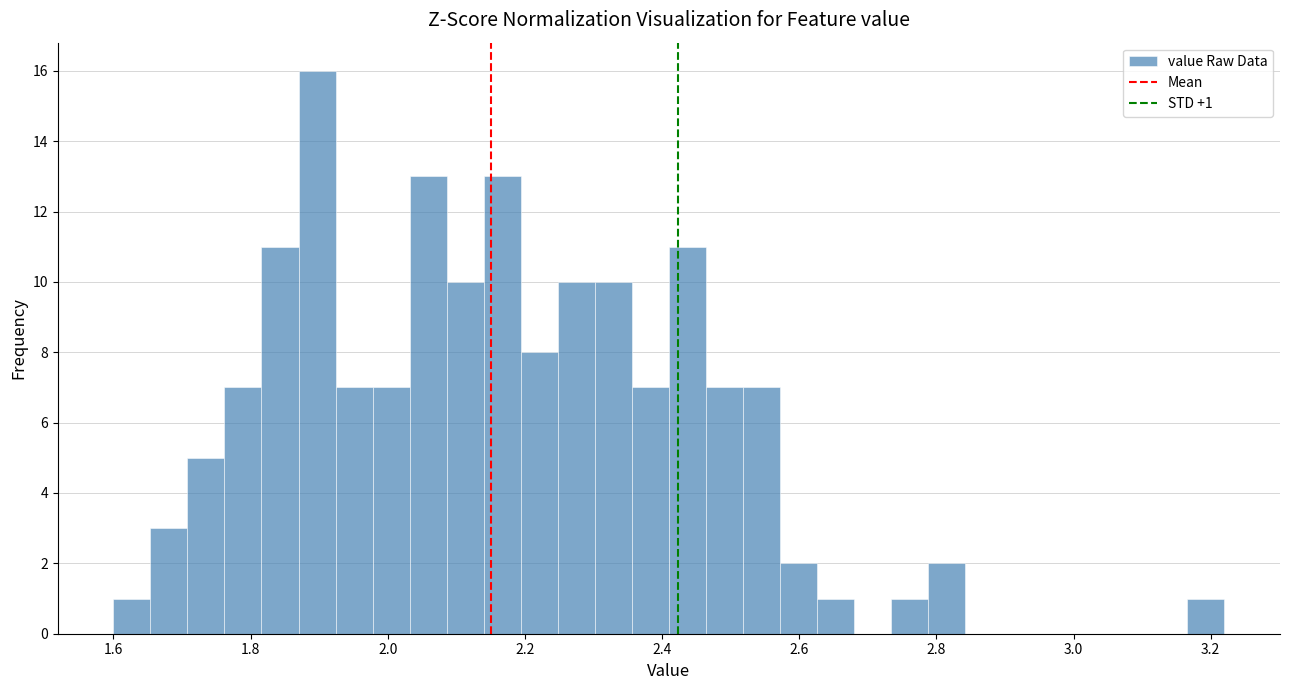

Around what value on the x-axis is the tallest bar? Give the approximate position of its centre, as read against the axis.

1.90